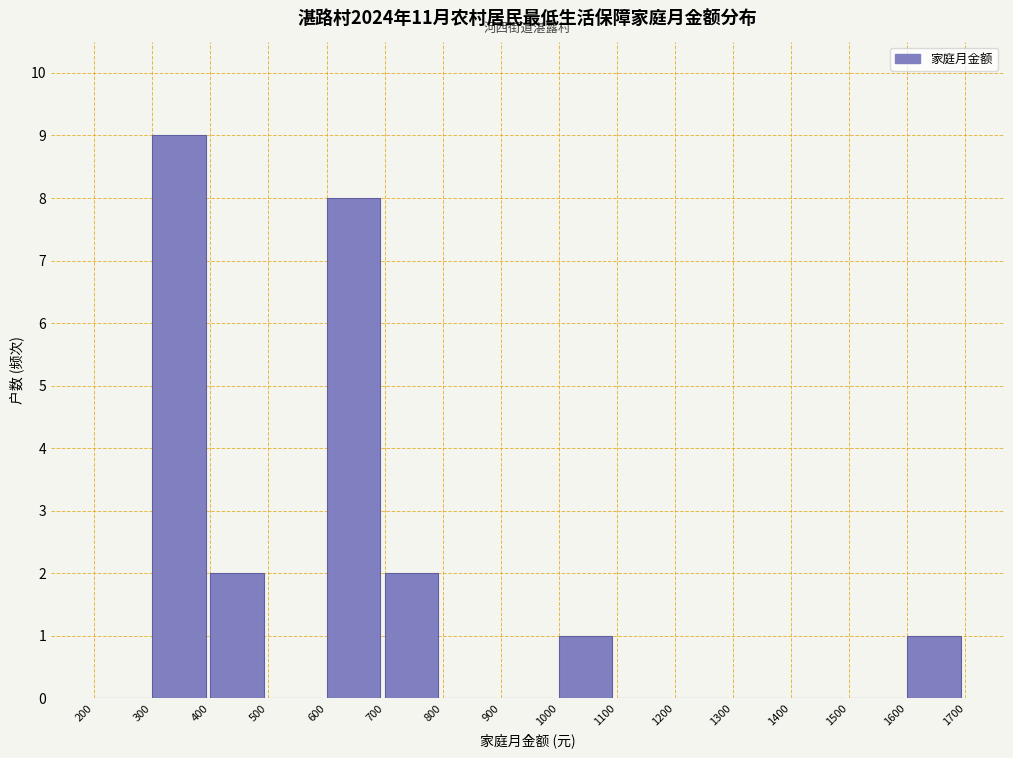

Reading left to right, transcribe this chart: for each bar, give the range it covers on the x-axis and its height. The values are not printed on the chart, so give them approximately, as read against the axis.

200 to 300: 0
300 to 400: 9
400 to 500: 2
500 to 600: 0
600 to 700: 8
700 to 800: 2
800 to 900: 0
900 to 1000: 0
1000 to 1100: 1
1100 to 1200: 0
1200 to 1300: 0
1300 to 1400: 0
1400 to 1500: 0
1500 to 1600: 0
1600 to 1700: 1